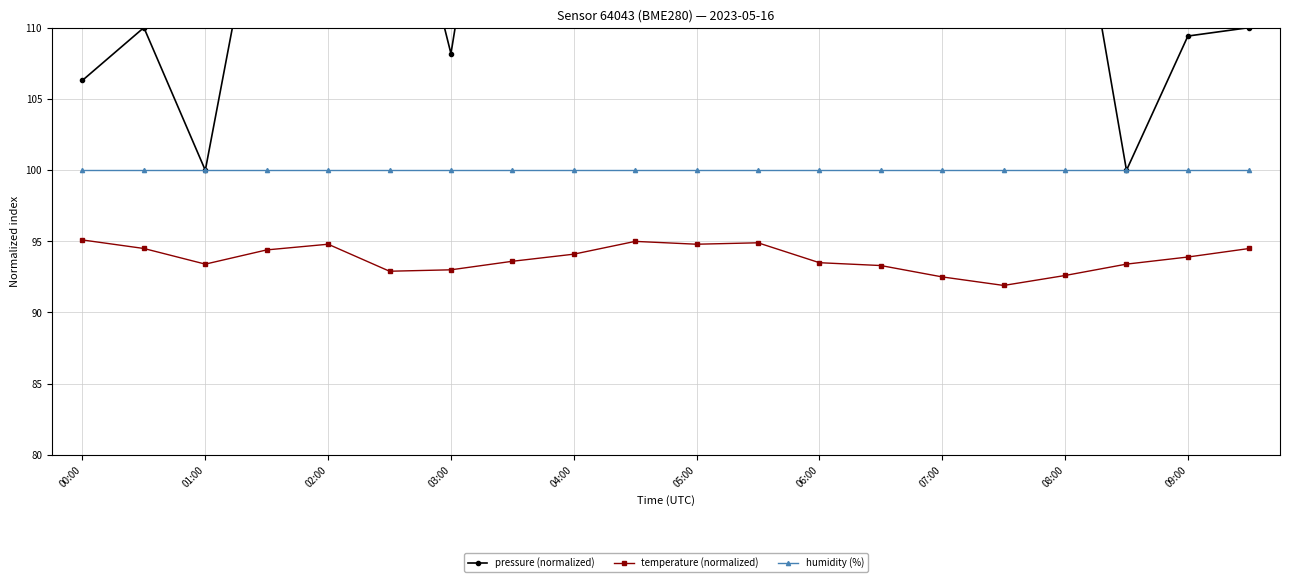

True or false: pressure (normalized) and humidity (%) intersect in this chart.

False